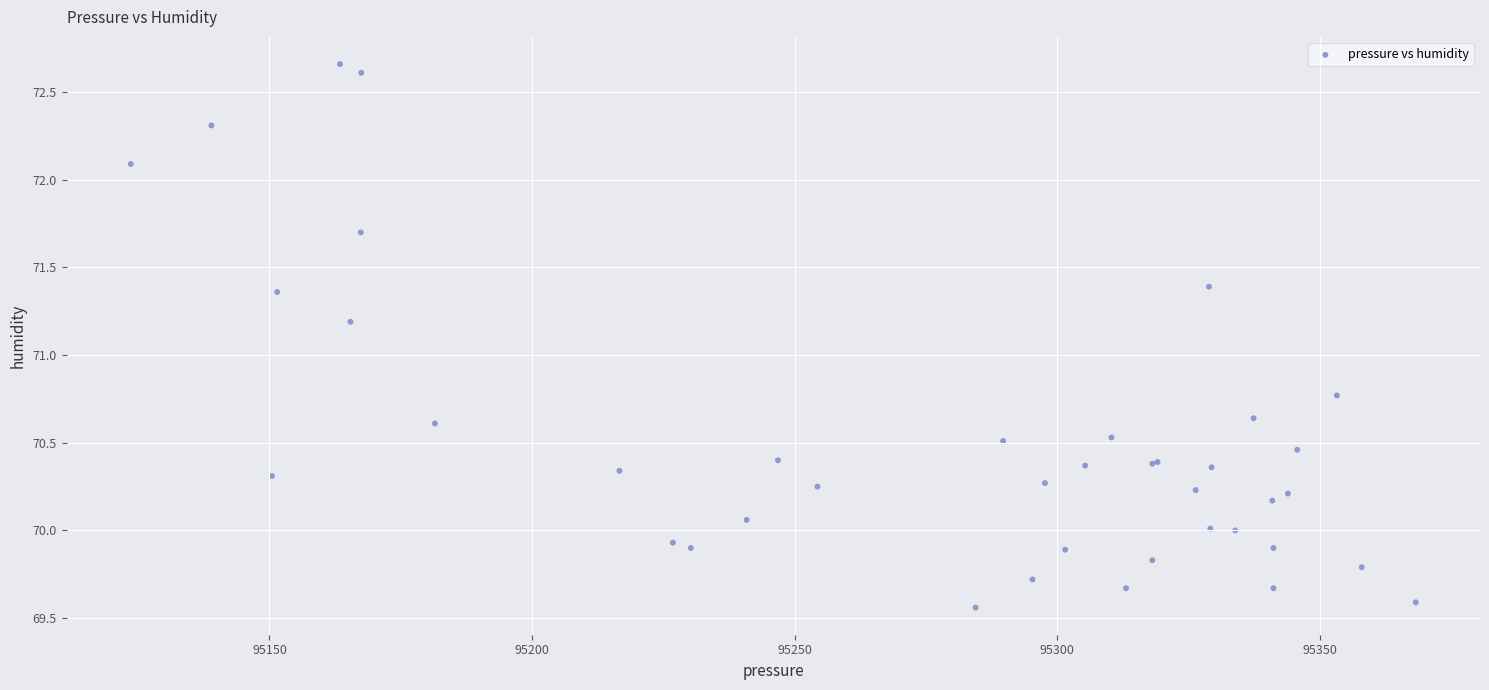

What Y value in the scatter plot is closest to 71?

71.2